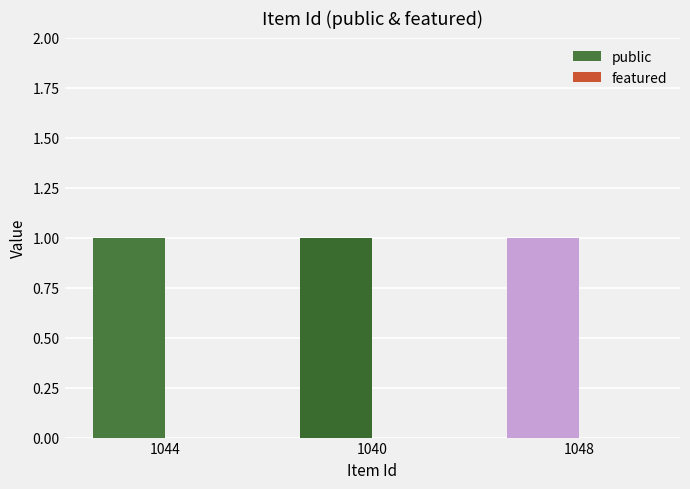

The value of public at 1040 is 1. True or false?

True